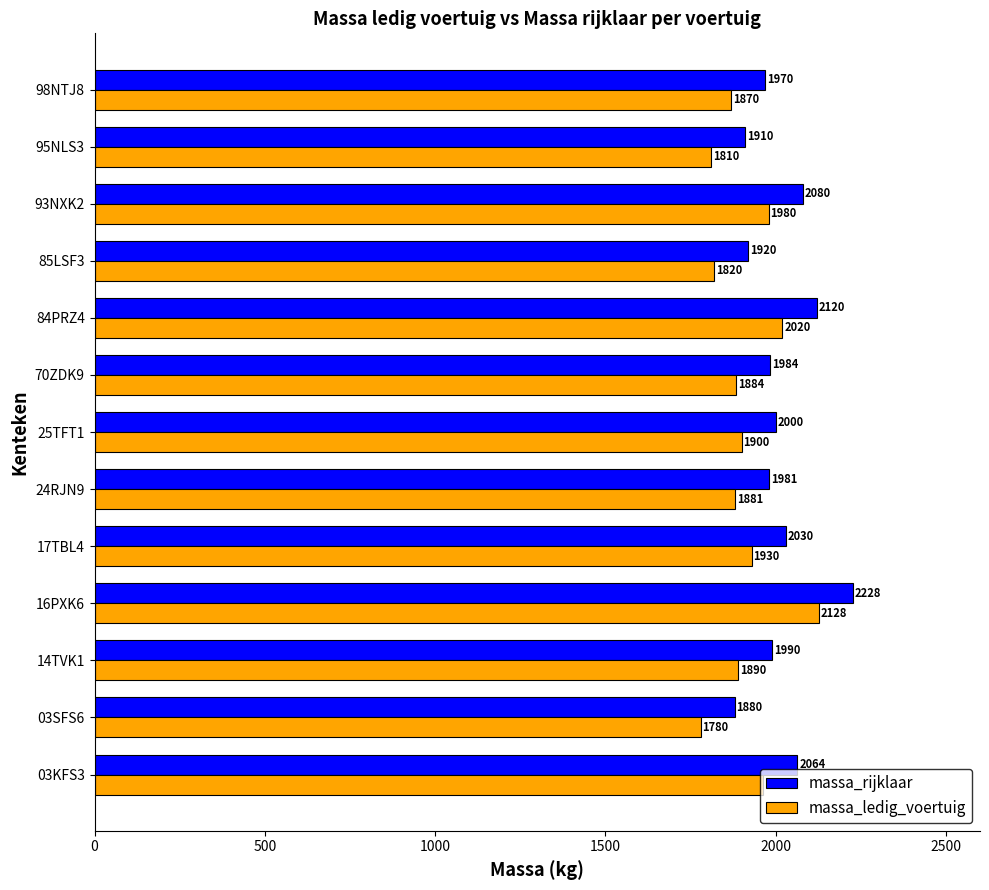

What is the lowest value of the massa_ledig_voertuig series?

1780